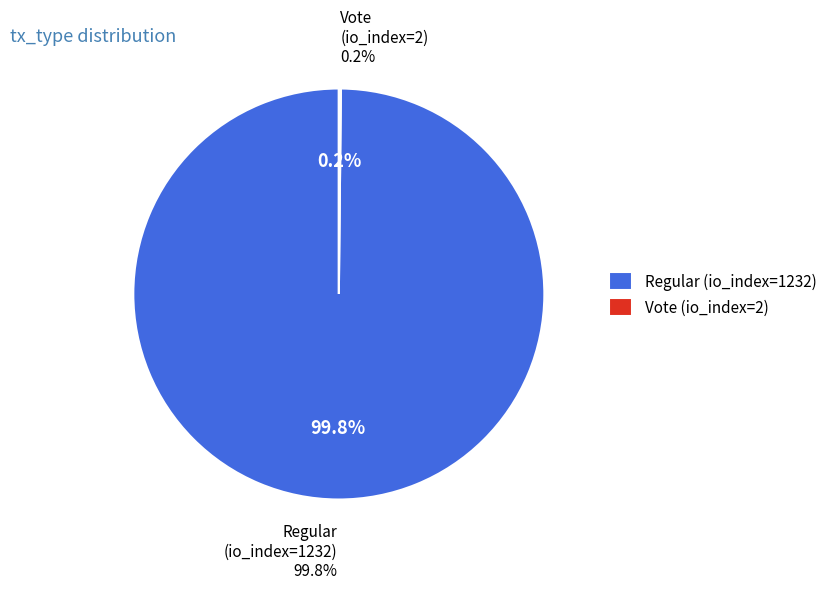

What is the change in value from Regular (io_index=1232) to Vote (io_index=2)?

-1230